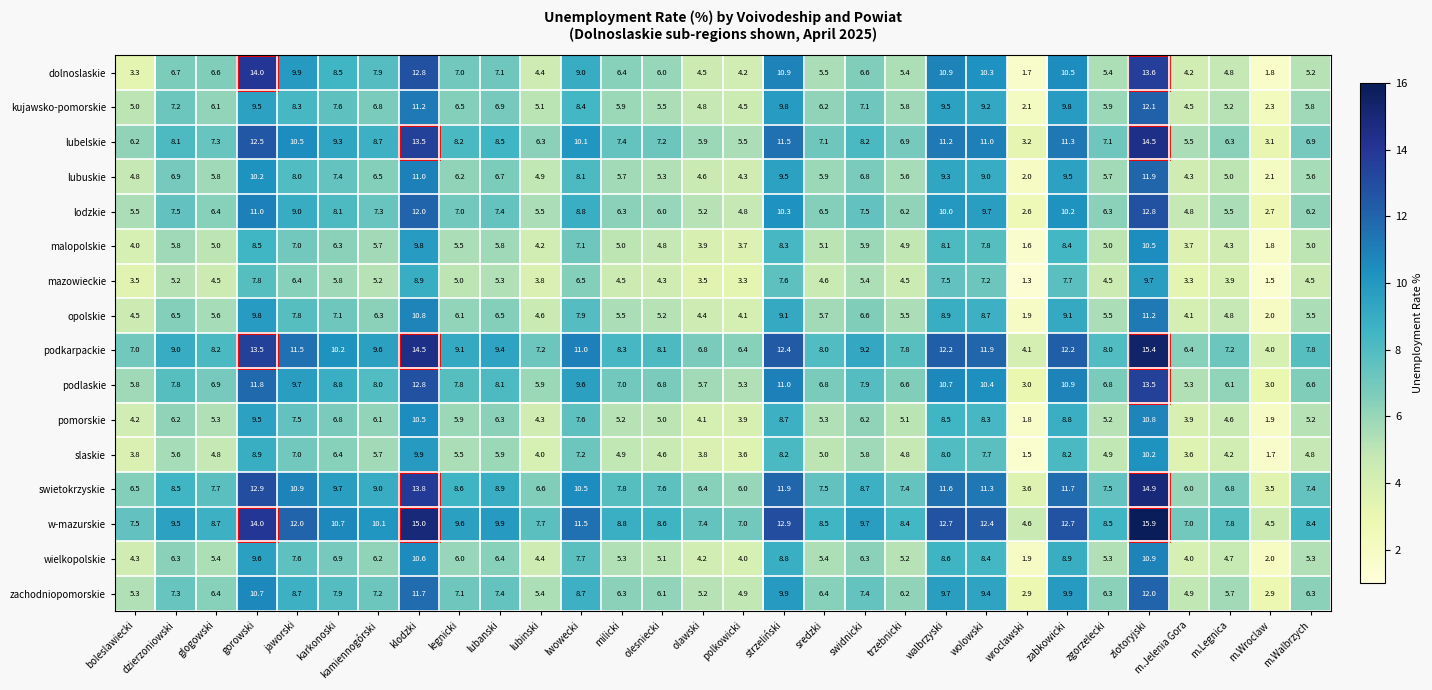

What is the average value of the podkarpackie series?

9.2